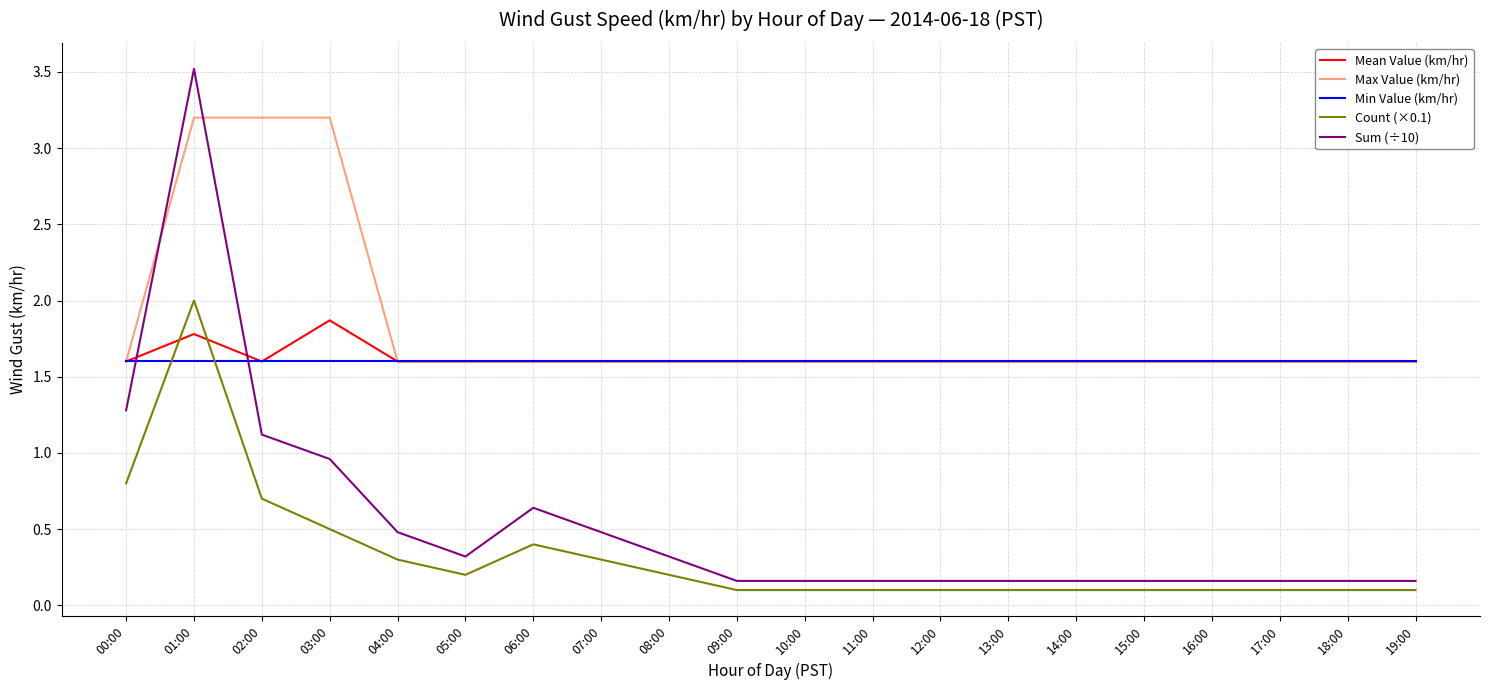

True or false: Count (×0.1) and Max Value (km/hr) intersect in this chart.

False